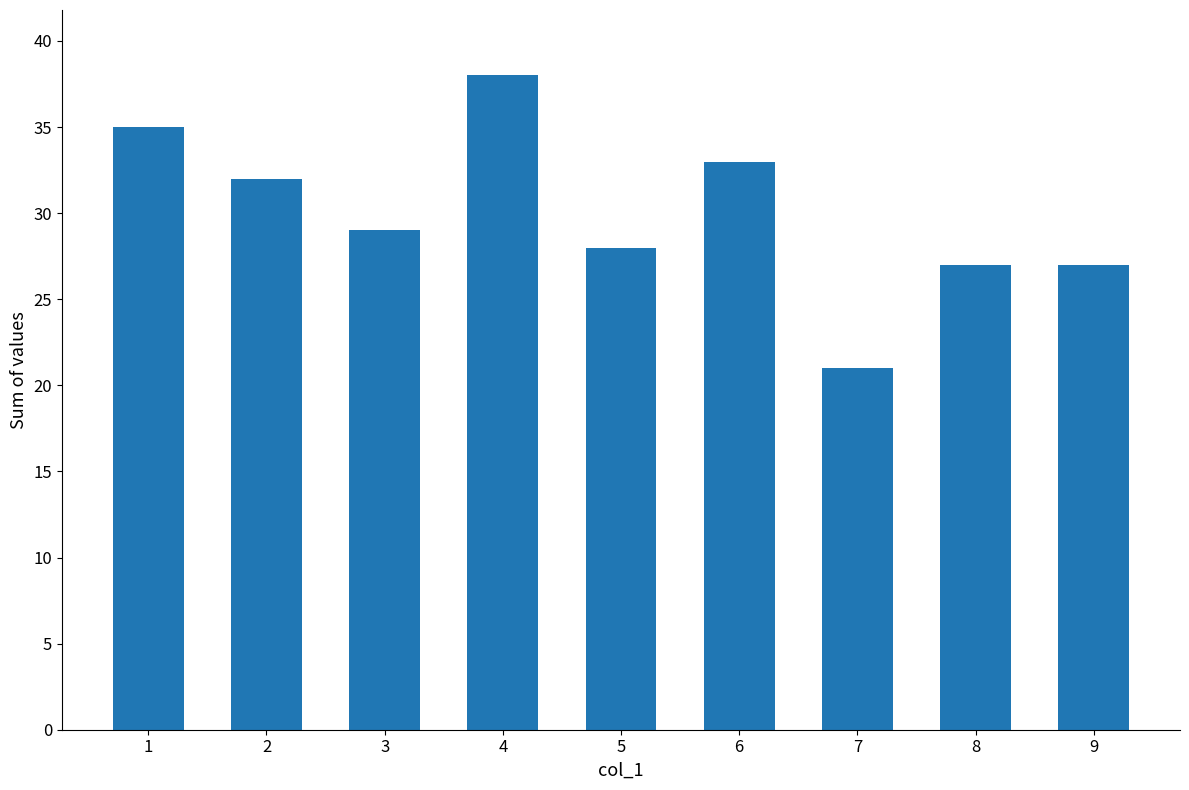

How many data points are less than 29?

4